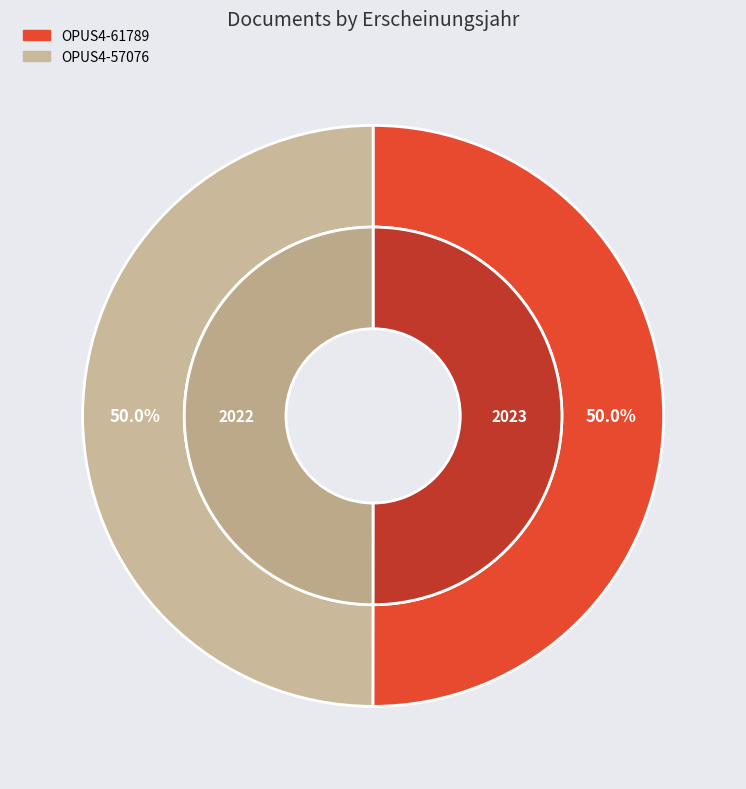

How many segments does this pie chart have?

2